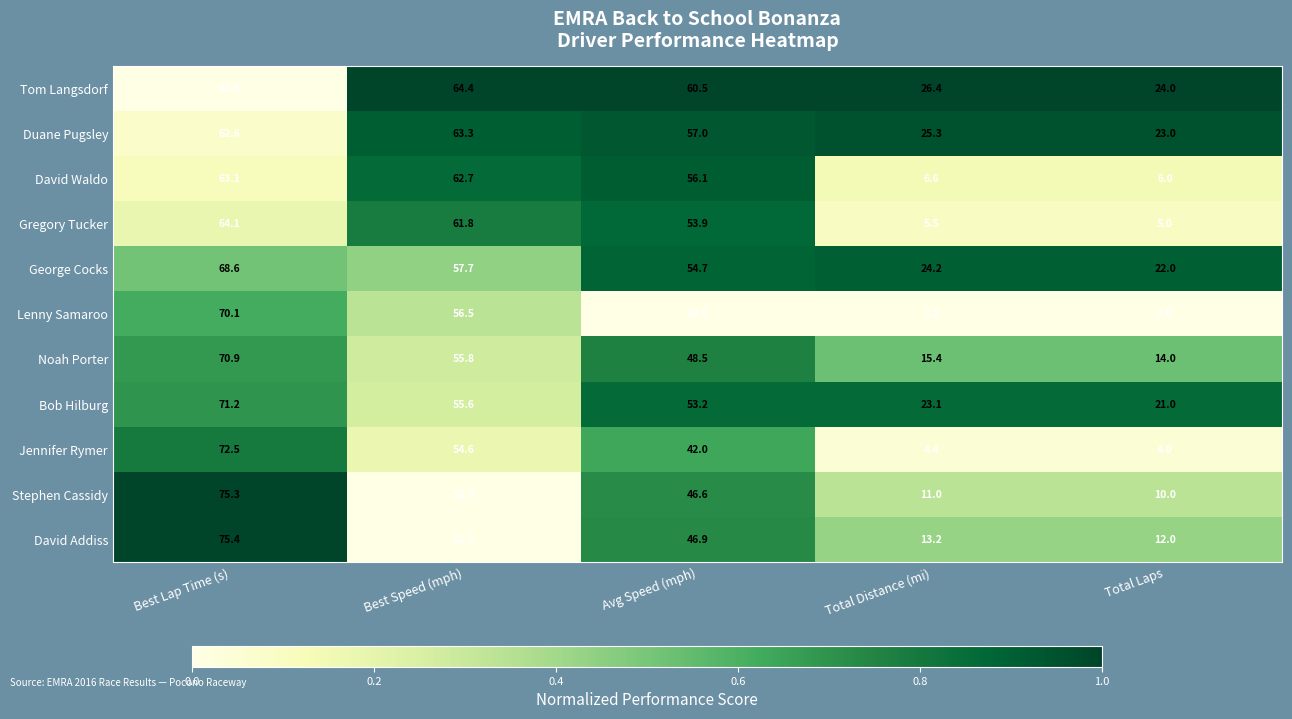

What is the total value across all series at Total Laps?

144.0